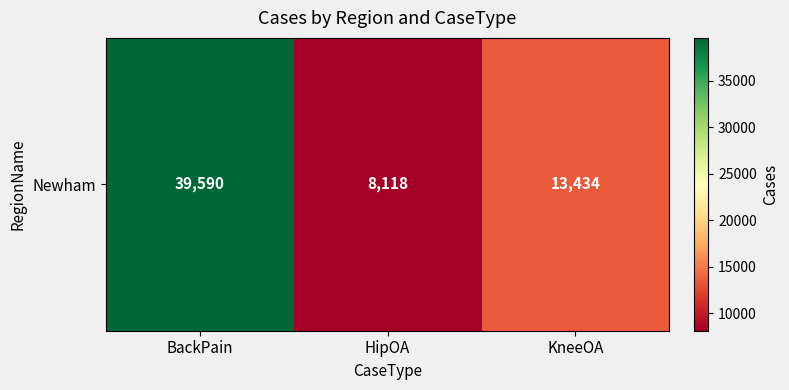

What is the difference between the values at BackPain and HipOA?

31472